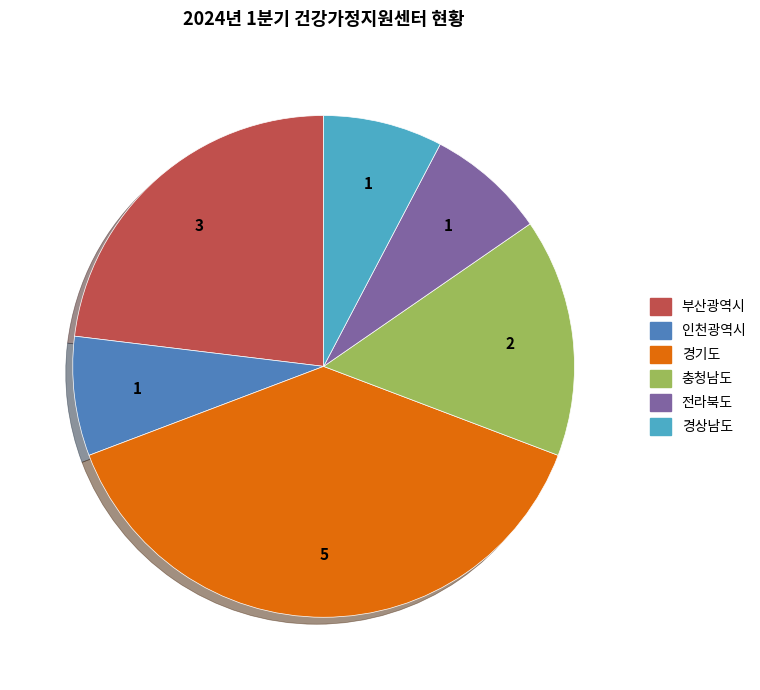

How many slices are in this pie chart?

6